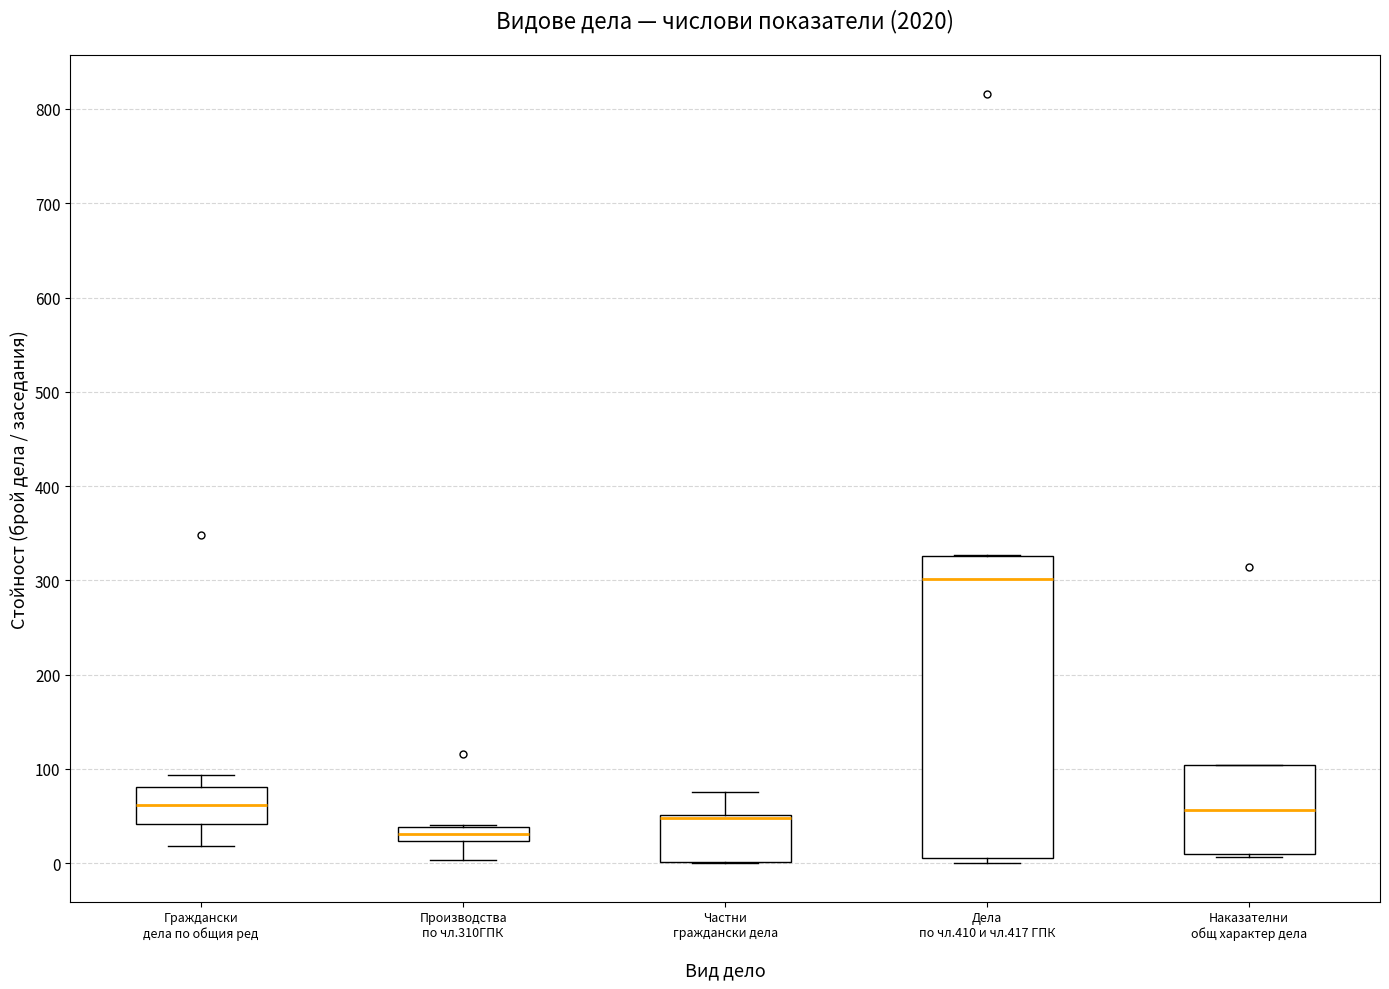

Which box is the tallest, from its lower edge to its upper edge?

Дела по чл.410 и чл.417 ГПК